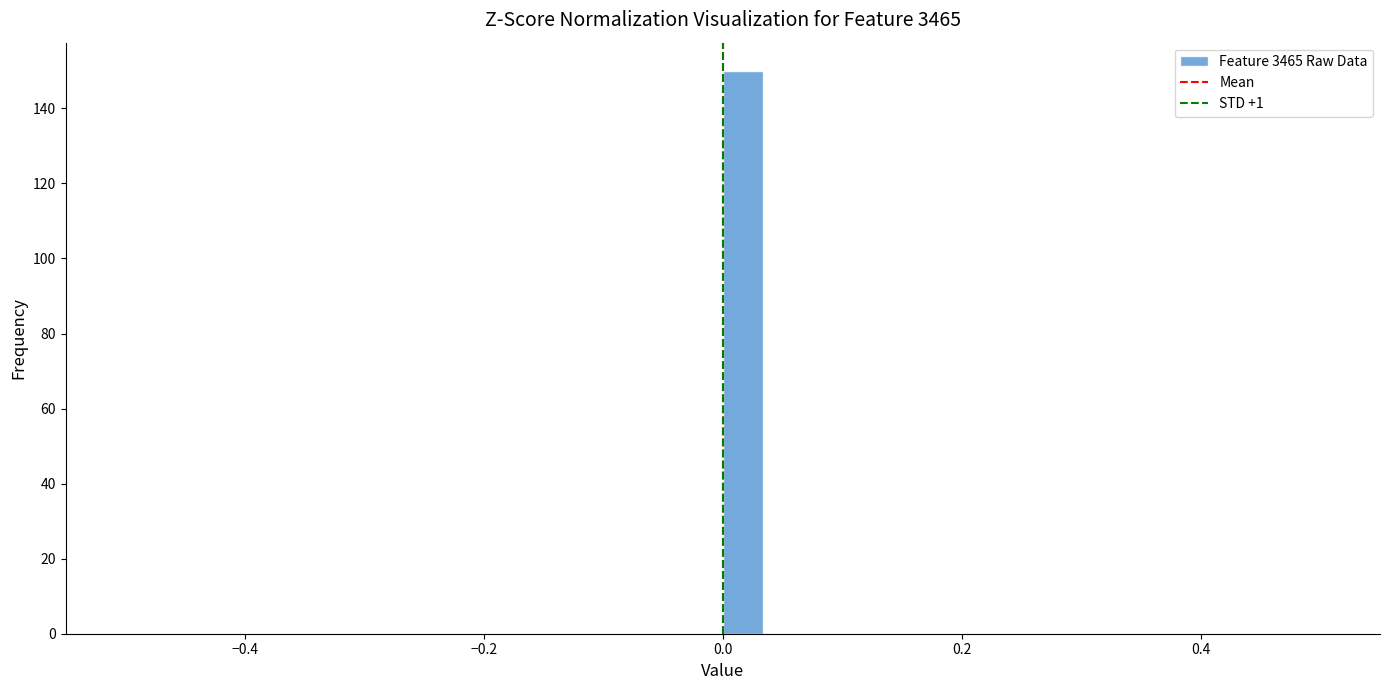

Read against the x-axis, roughly where is the centre of the tallest bar?

0.02